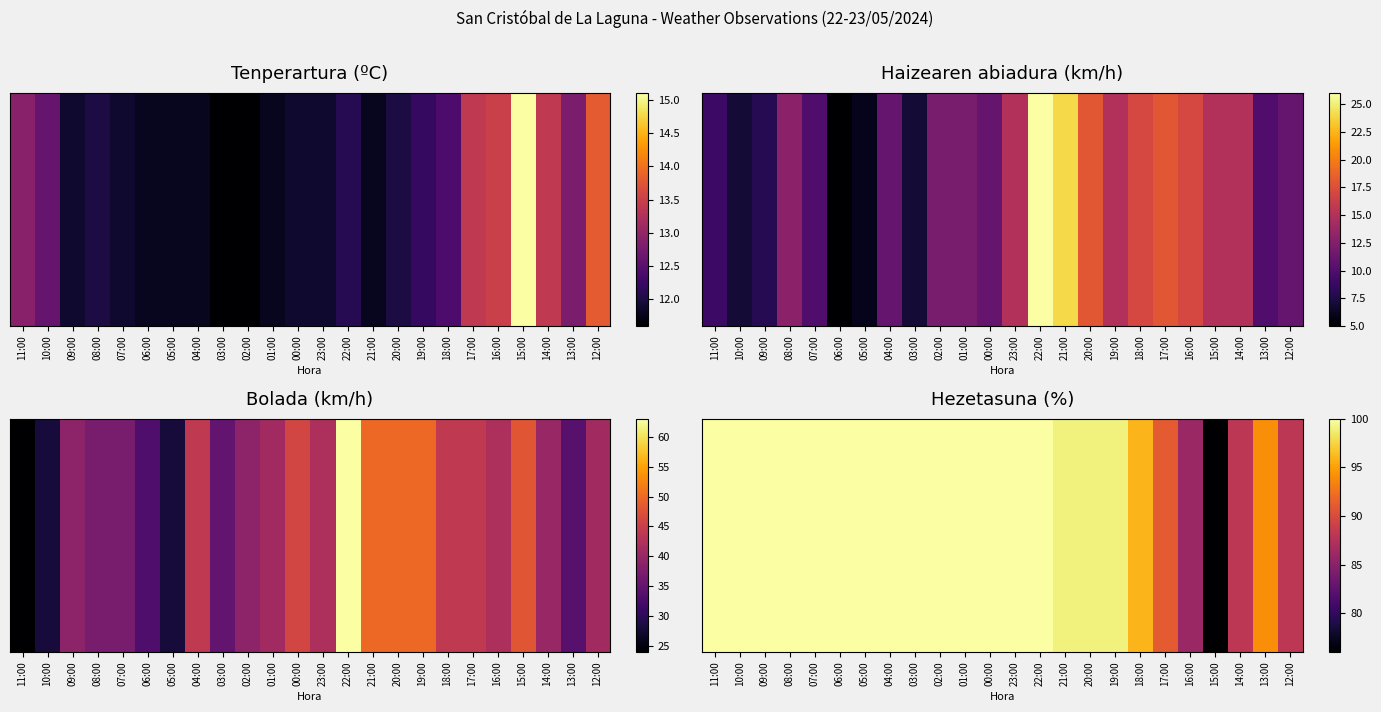

List the labels in order of value, largest first.

11:00, 10:00, 09:00, 08:00, 07:00, 06:00, 05:00, 04:00, 03:00, 02:00, 01:00, 00:00, 23:00, 22:00, 21:00, 20:00, 19:00, 18:00, 13:00, 17:00, 14:00, 12:00, 16:00, 15:00